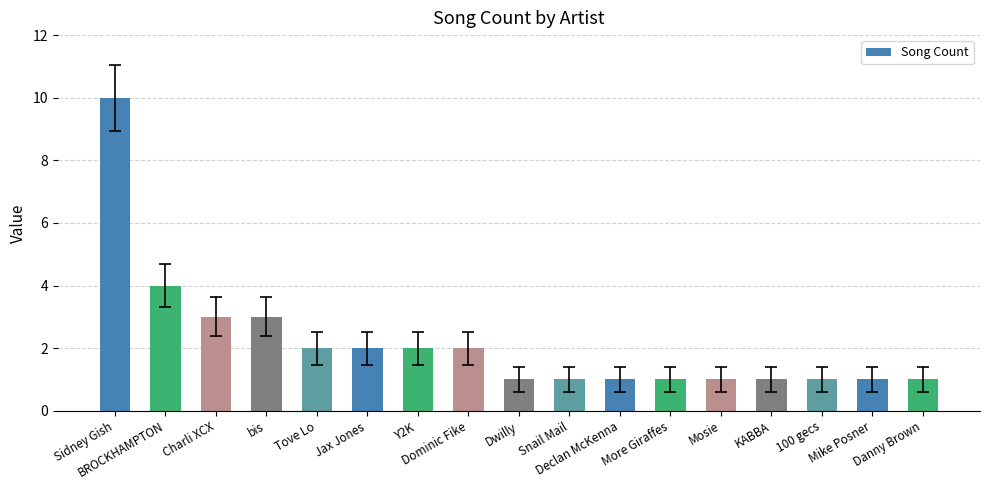

What is the sum of all values?

37